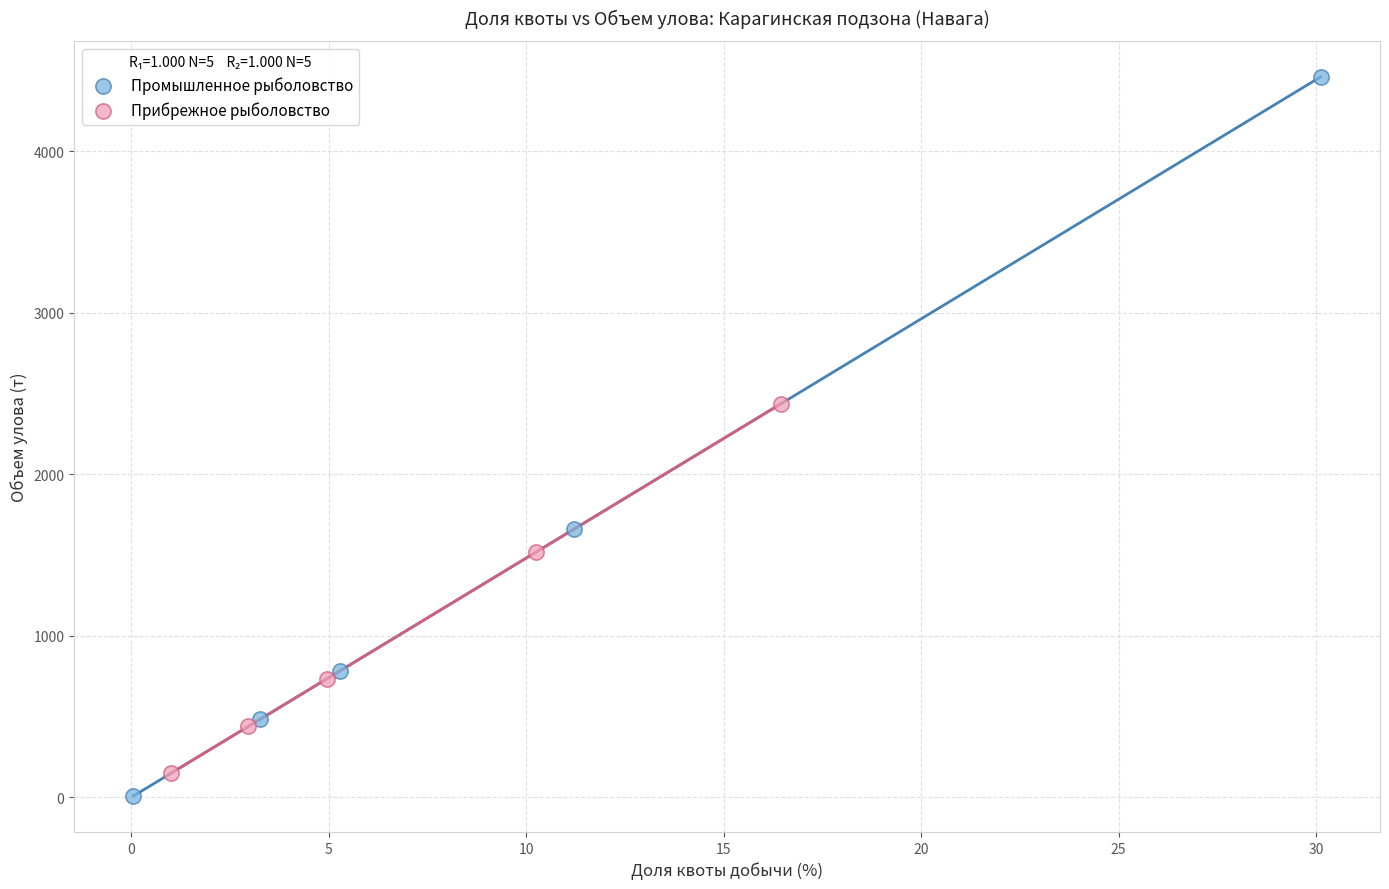

Which series has the largest Y range (max minus min)?

Промышленное рыболовство